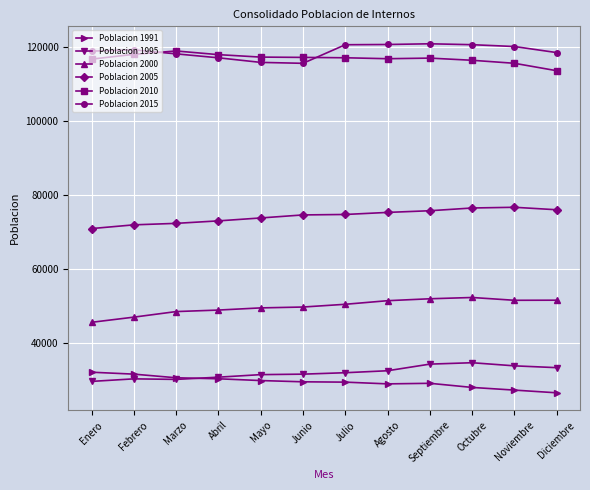

True or false: Poblacion 2000 and Poblacion 1995 cross at least once.

False